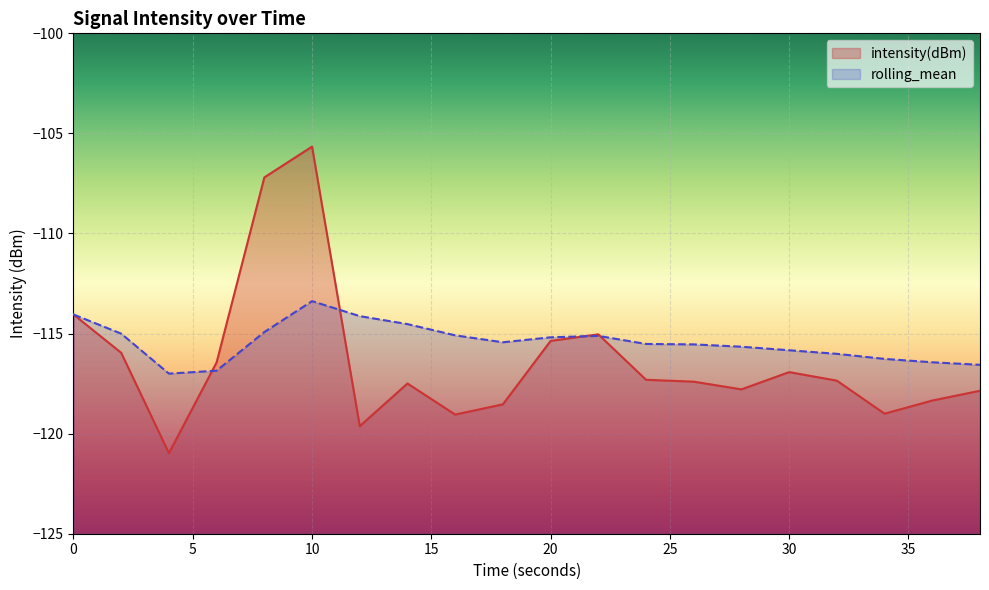

Which series changed the most between 26 and 38?

rolling_mean